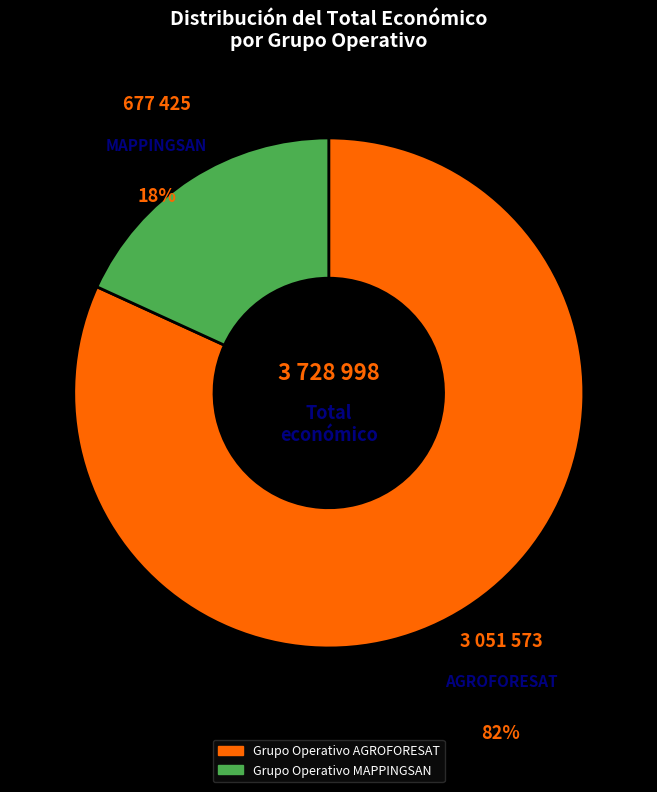

Between Grupo Operativo MAPPINGSAN and Grupo Operativo AGROFORESAT, which is larger?

Grupo Operativo AGROFORESAT